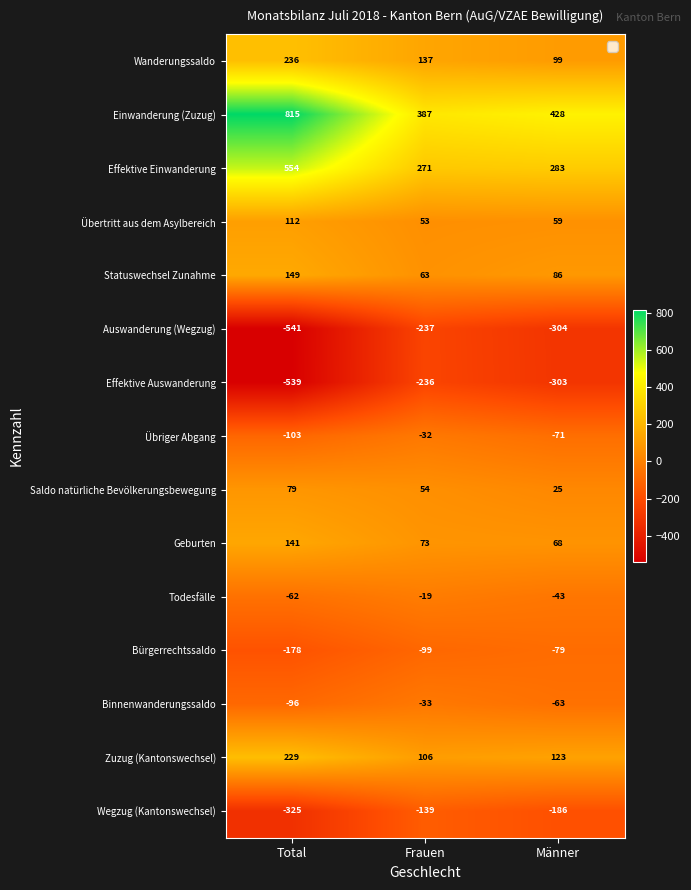

What is the total value across all series at Frauen?

349